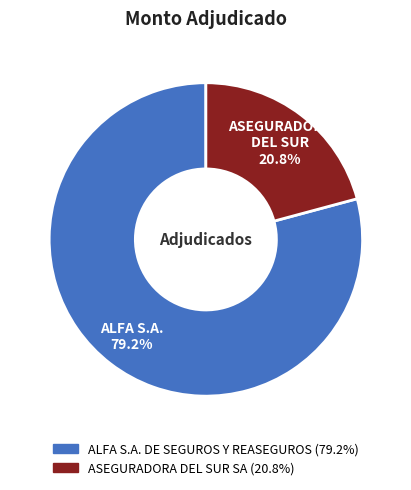

Approximately how many times larger is the value at ASEGURADORA DEL SUR SA compared to ALFA S.A. DE SEGUROS Y REASEGUROS?

0.3